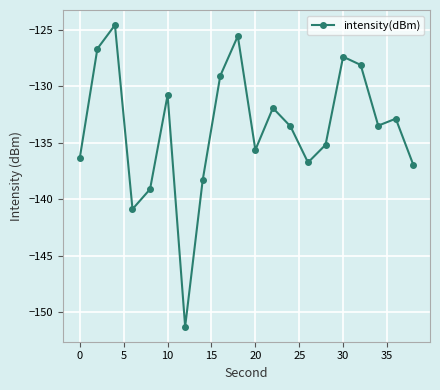

What is the difference between the maximum and minimum values?

26.7